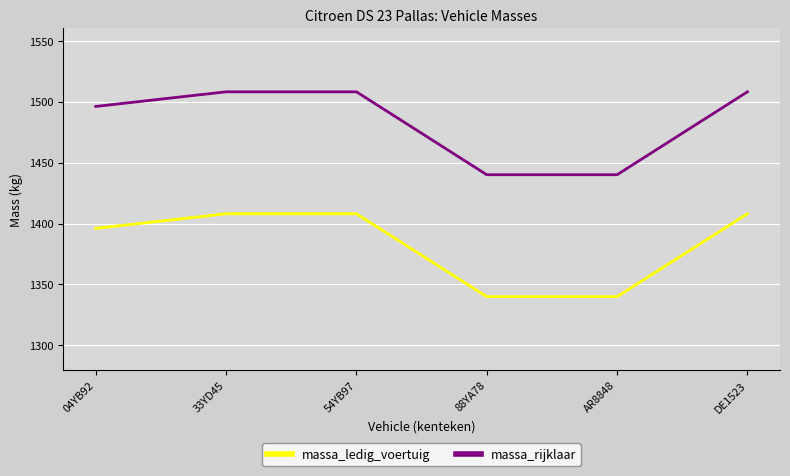

True or false: massa_rijklaar has a value of 370 at 54YB97.

False